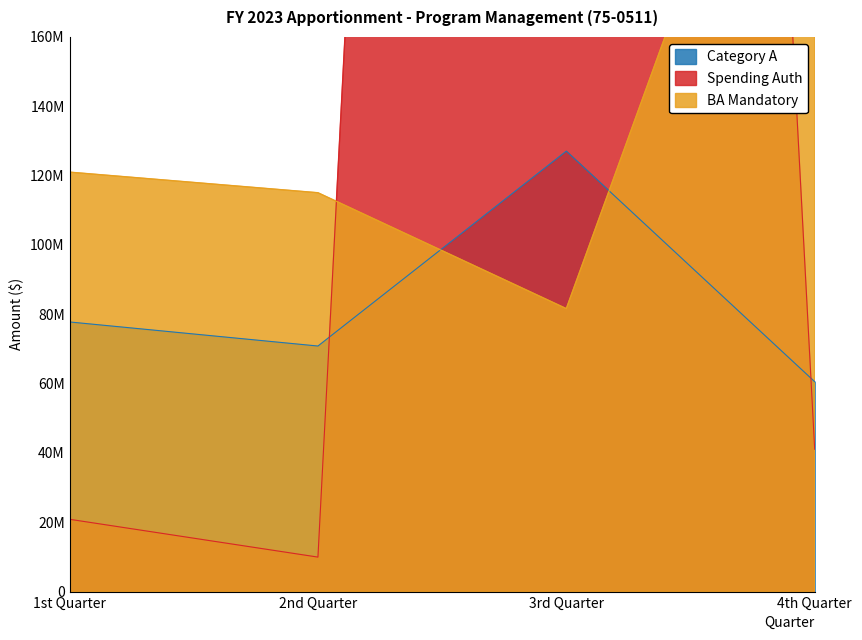

Where does the BA Mandatory series first go above 121000000?

4th Quarter